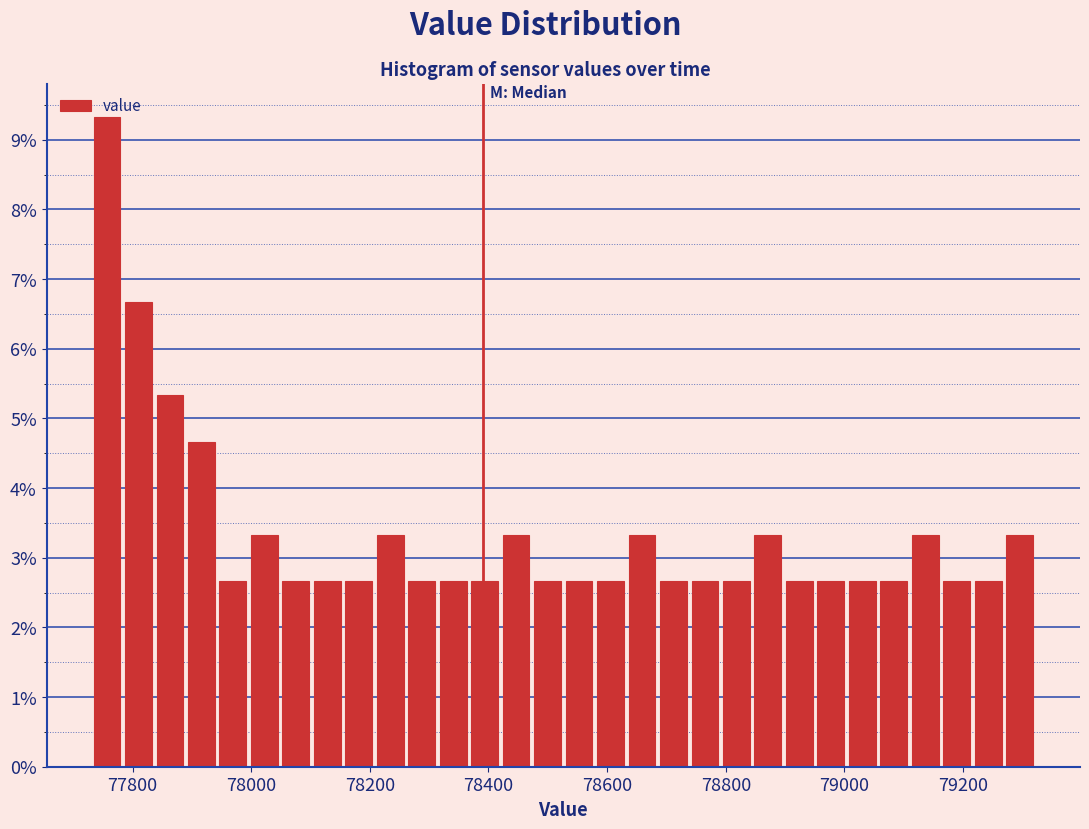

Around what value on the x-axis is the tallest bar? Give the approximate position of its centre, as read against the axis.

77760